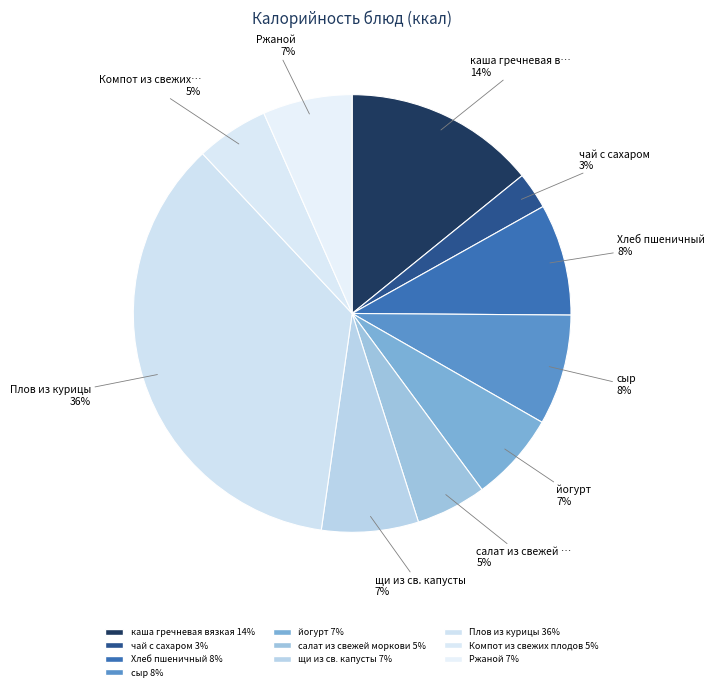

How many slices are in this pie chart?

10